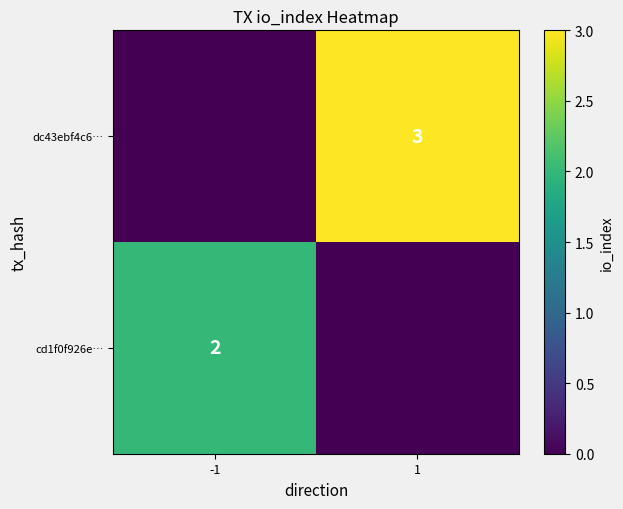

True or false: dc43ebf4c6… has a value of 3 at 1.

True